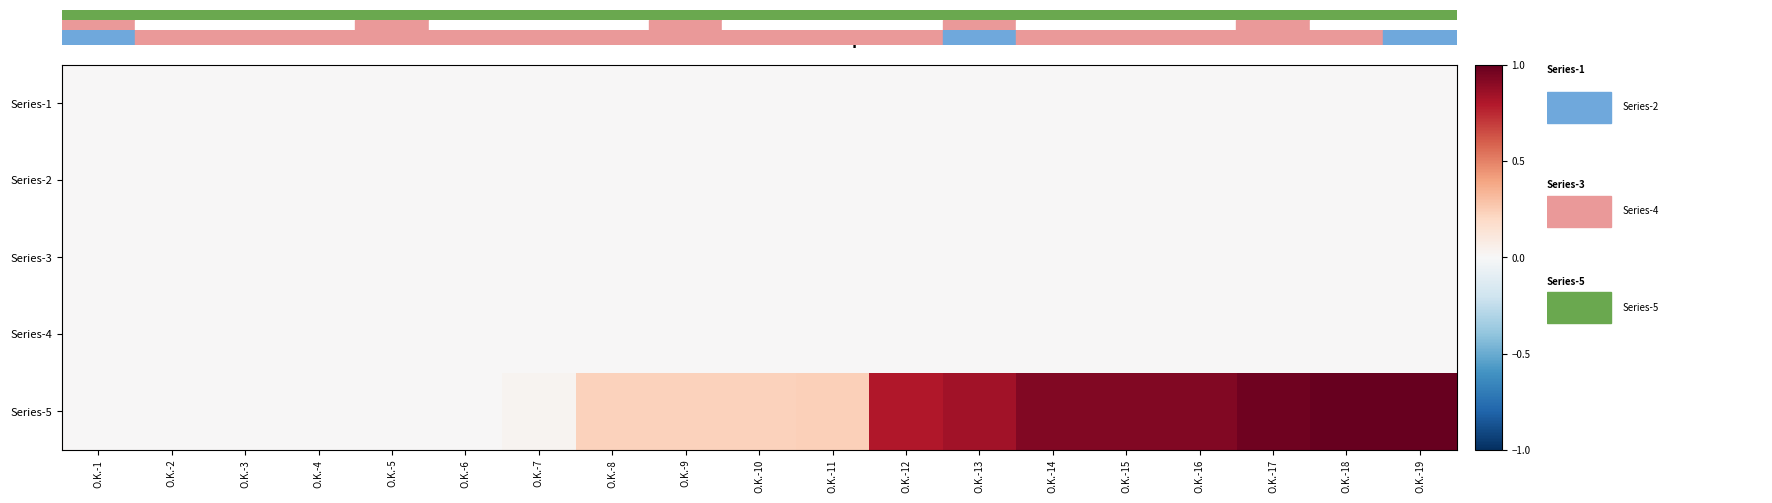

Count the number of categories in the chart.

19